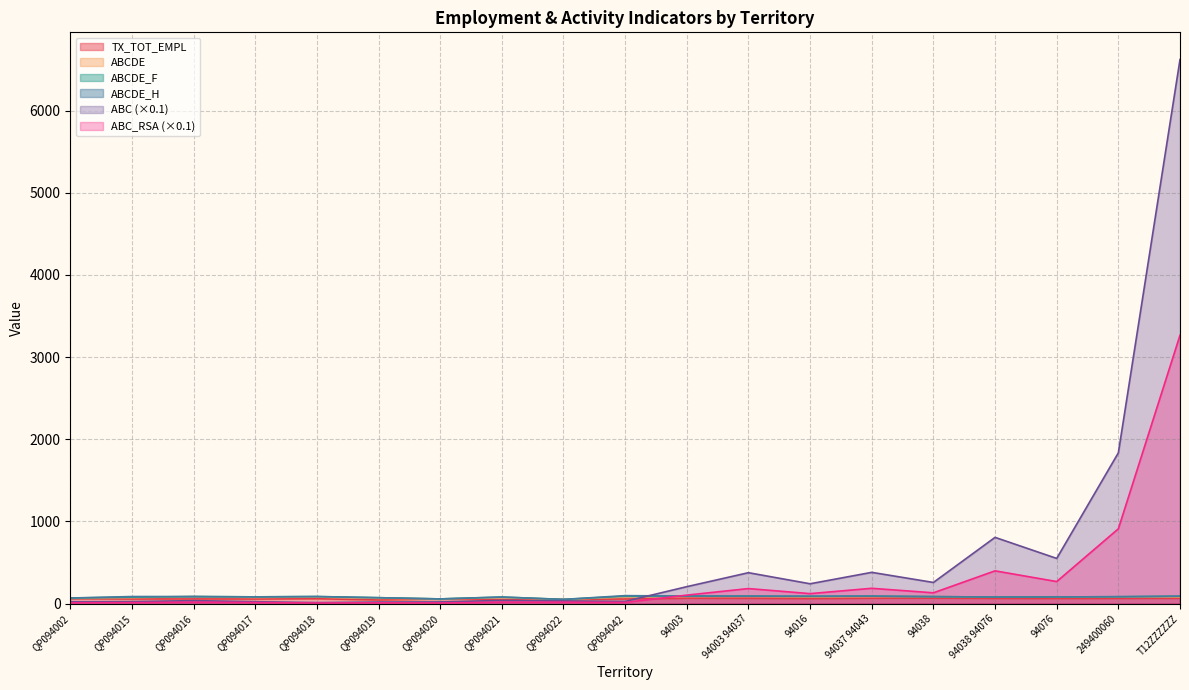

Read the ABC value at QP094019.

17.7